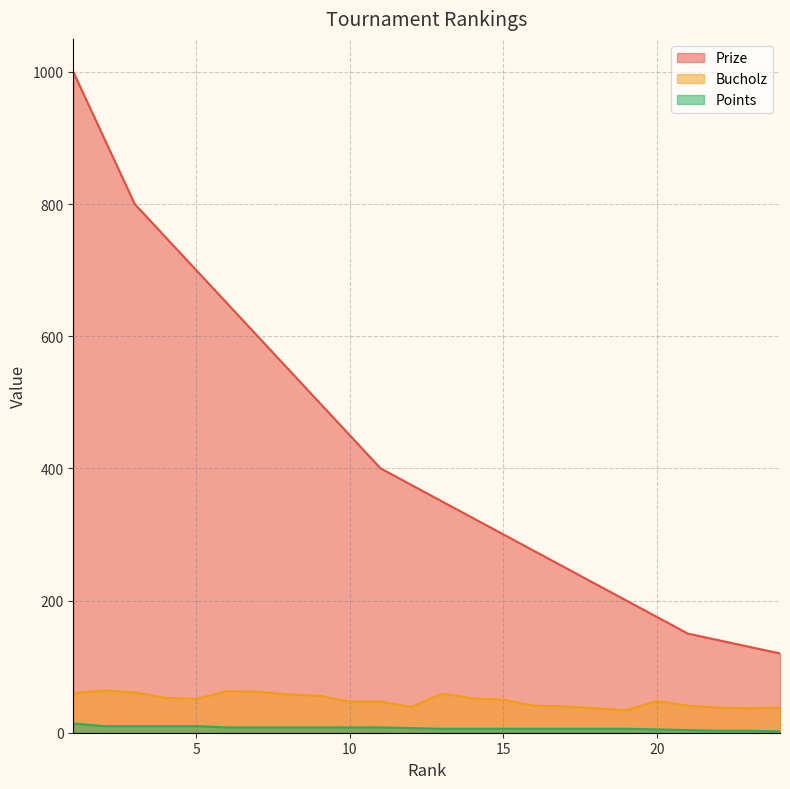

Does the chart have visible grid lines?

Yes